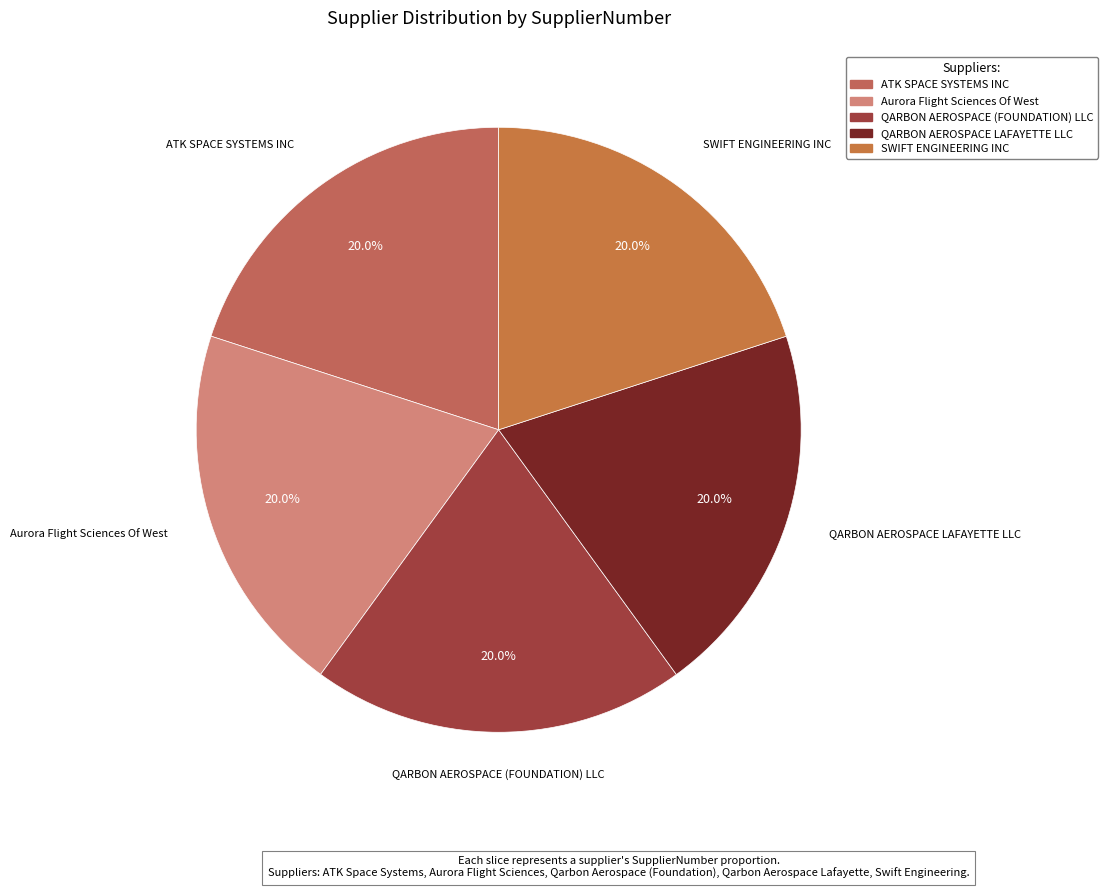

True or false: QARBON AEROSPACE LAFAYETTE LLC accounts for 10% of the total.

False